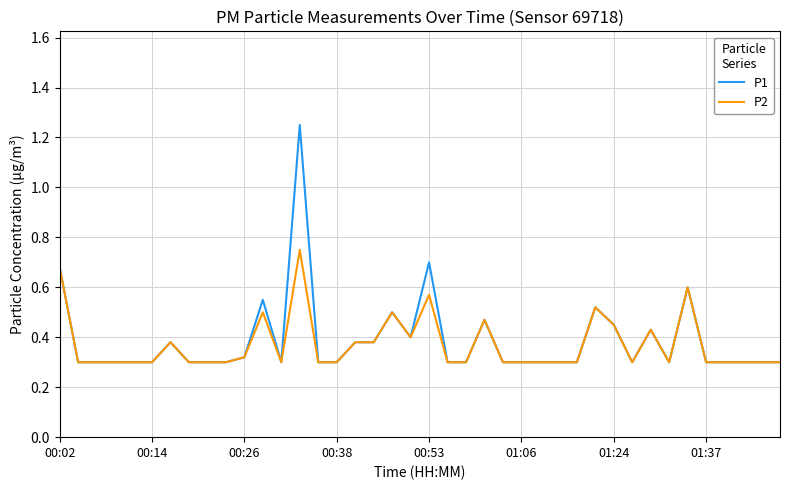

Which series has the largest range (max minus min)?

P1